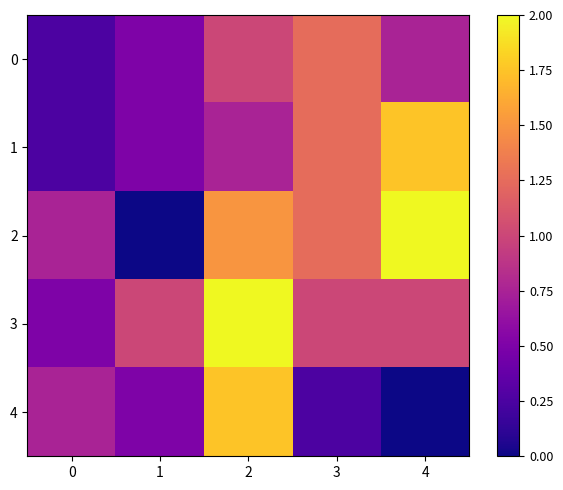

At which category is the sum across all series the highest?

2